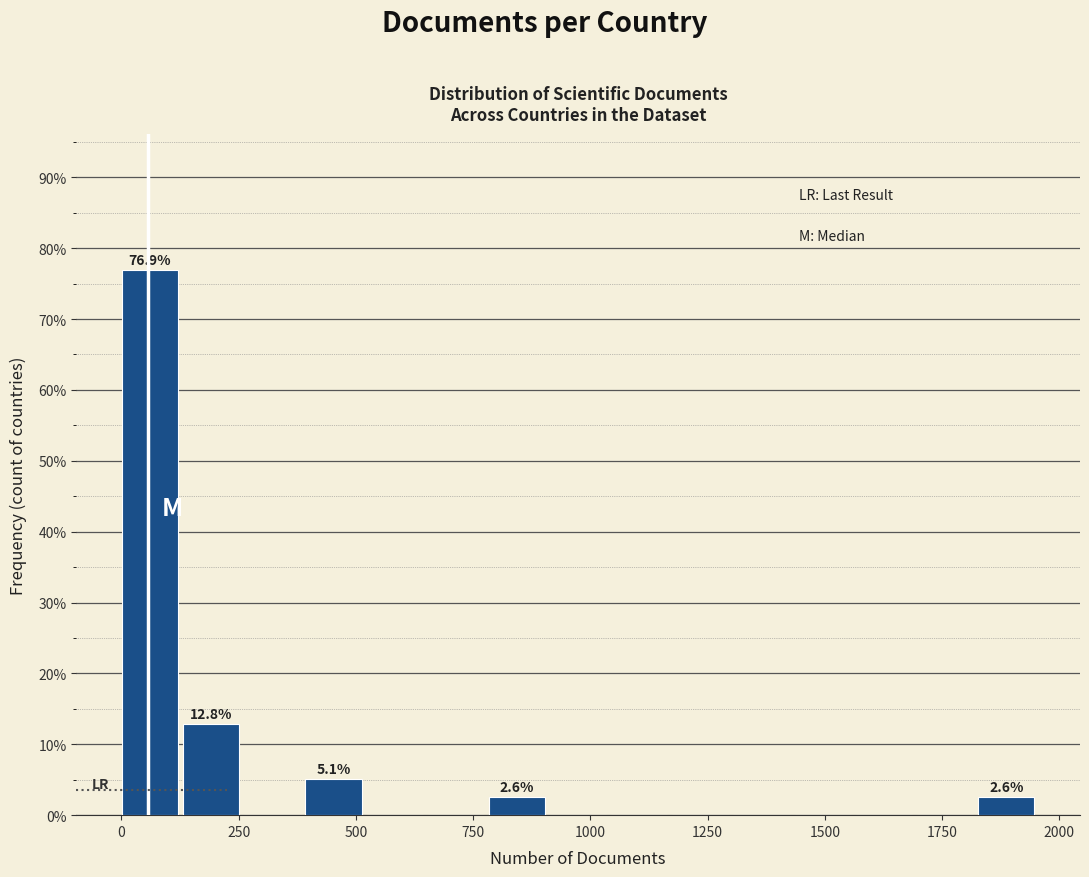

Around what value on the x-axis is the tallest bar? Give the approximate position of its centre, as read against the axis.

50